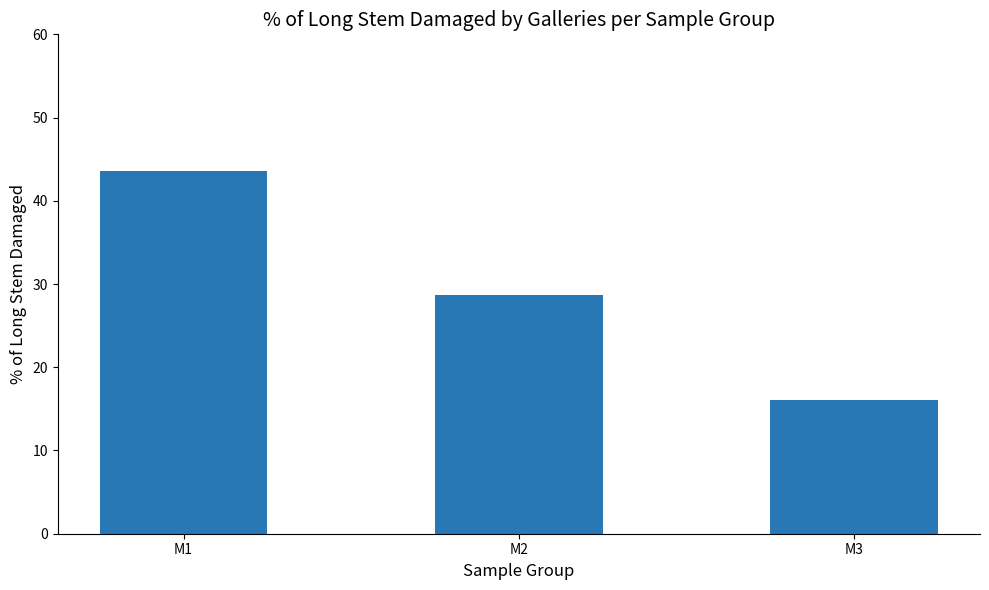

Reading right to left, extract all data points from this chart.

16.1	28.7	43.6